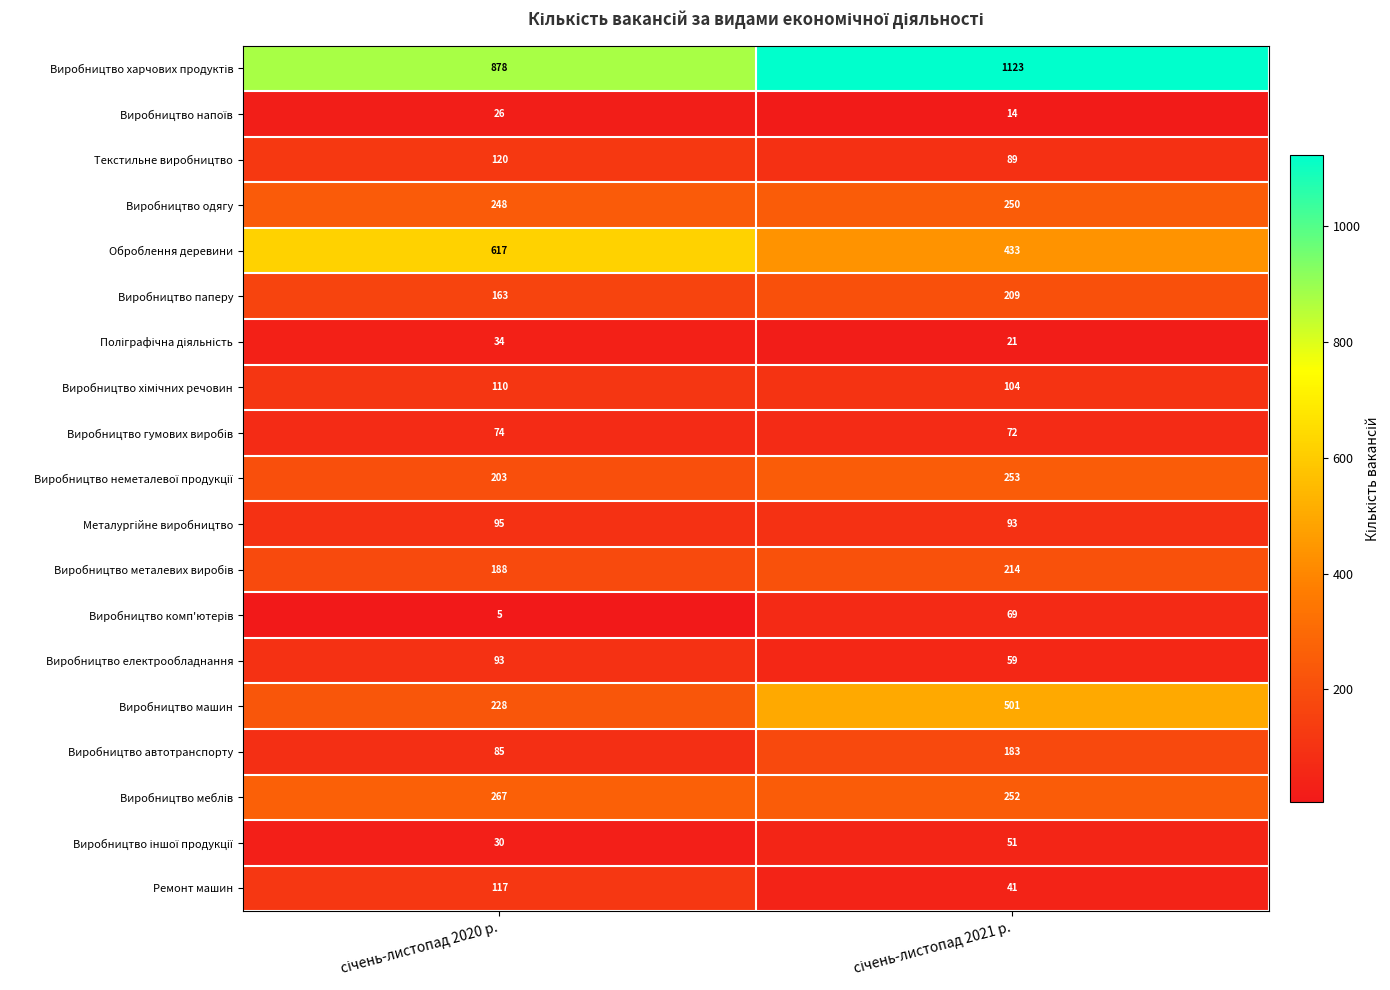

What is the greatest value displayed?

1123